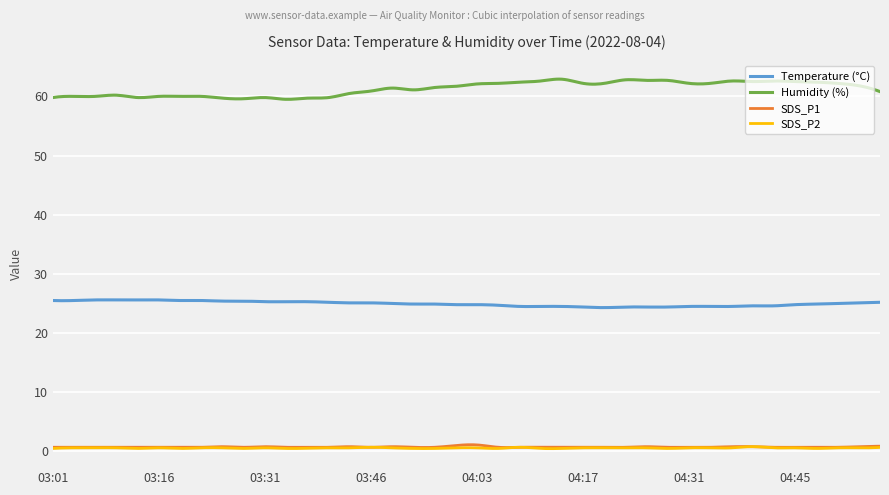

What is the highest value of the Temperature (°C) series?

25.6